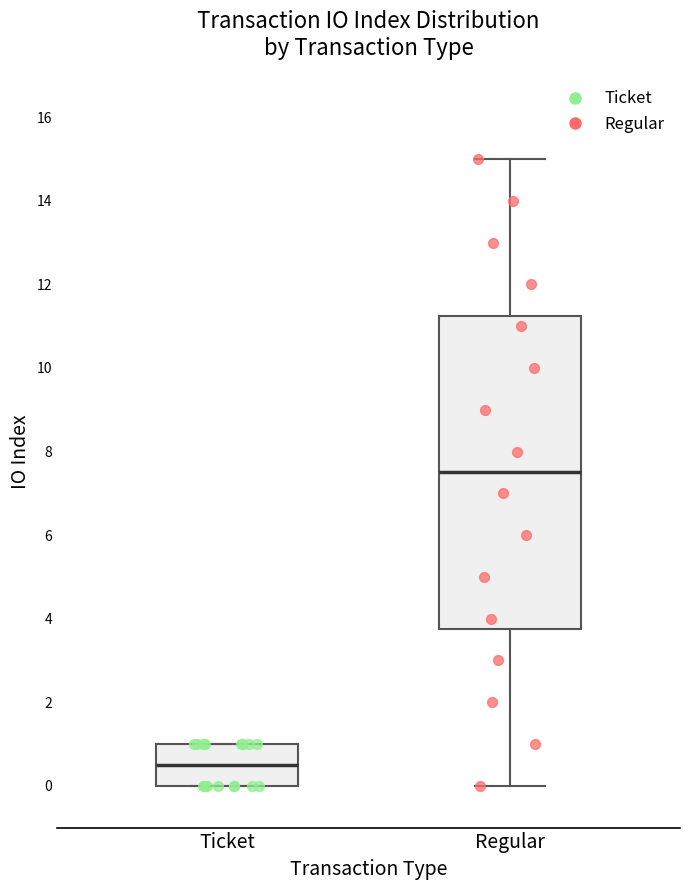

Reading left to right, transcribe this box plot: for each box, give where its median line is, the range the box spans, and where its two whiskers end, as read against the y-axis. The values are not printed on the chart, so give them approximately, as read against the axis.

Ticket: median 0.6, box 0.0 to 1.0, whiskers 0.0 to 1.0
Regular: median 7.6, box 3.8 to 11.2, whiskers 0.0 to 15.0